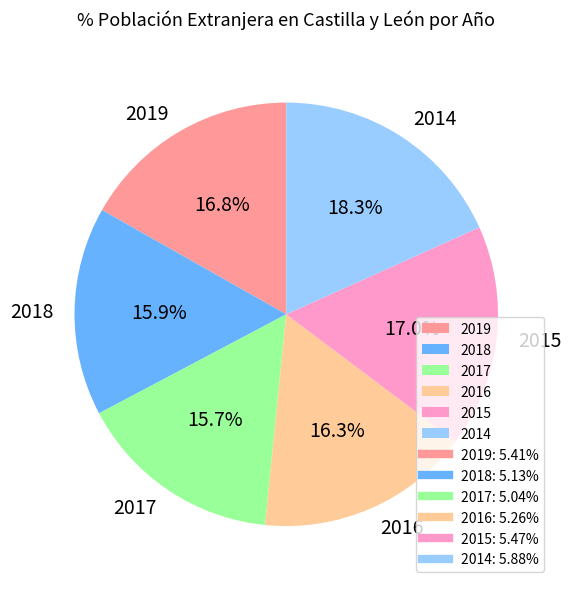

How many slices are in this pie chart?

6